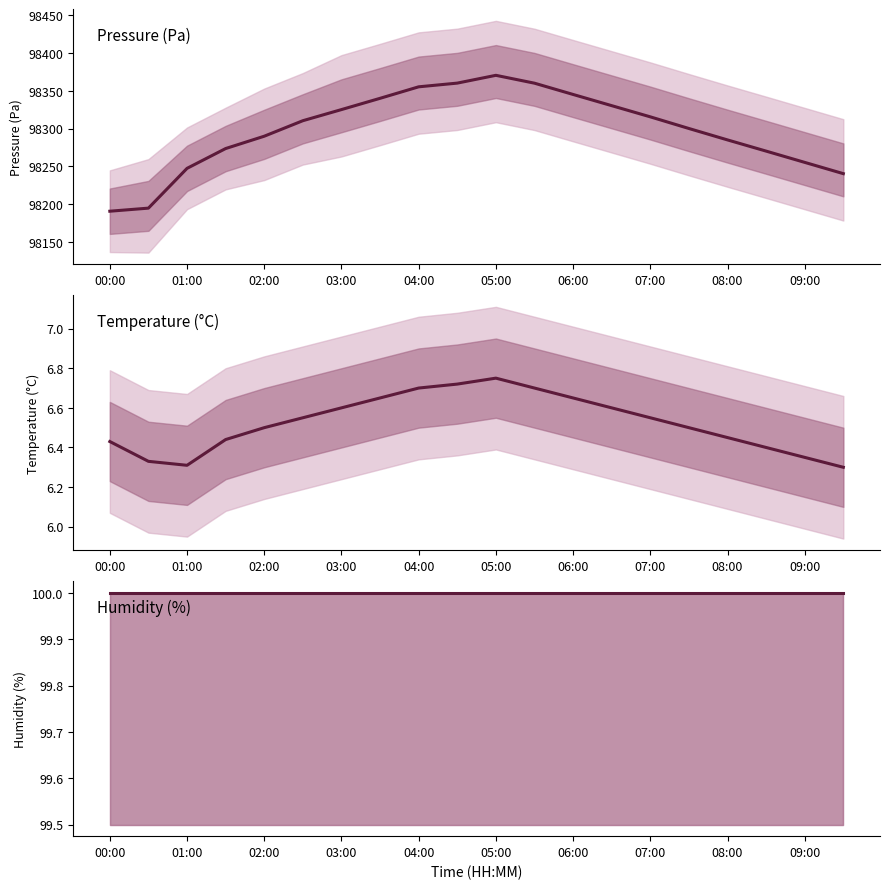

List the series in order of their peak value, highest first.

Pressure (Pa), Humidity (%), Temperature (°C)